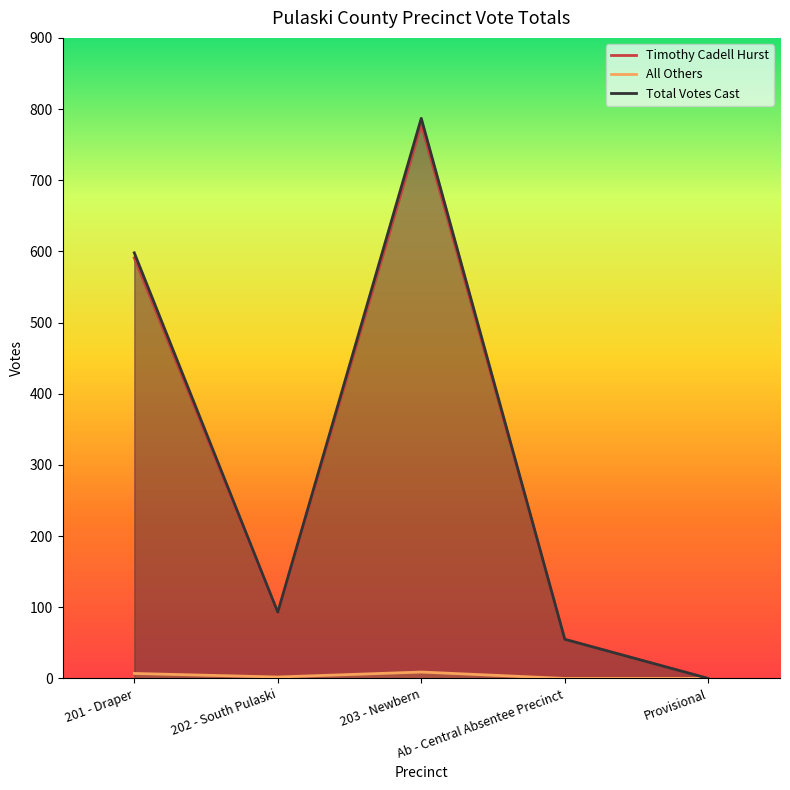

What is the spread (max minus min) of values at 202 - South Pulaski?

91